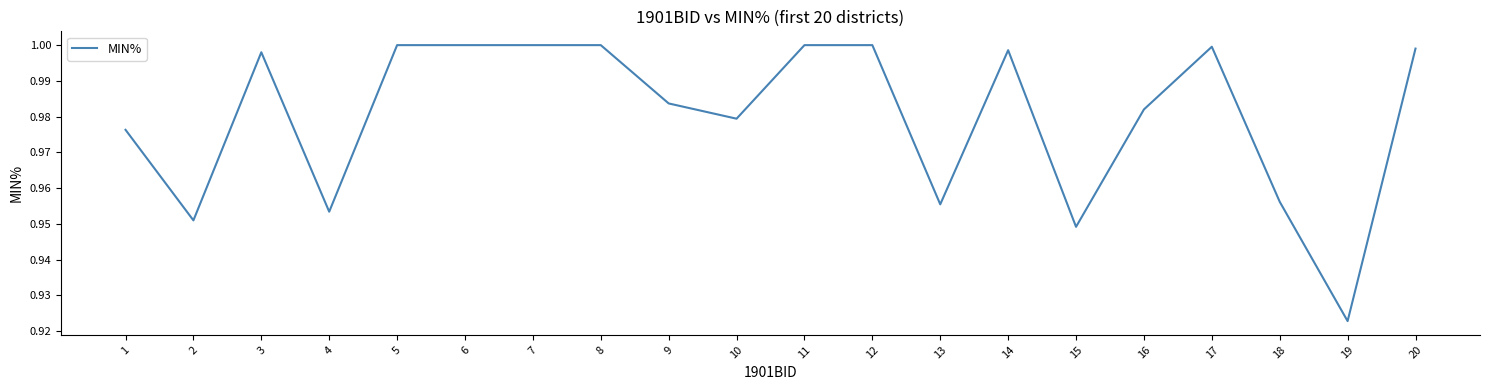

The chart shows a value of 1.0 at 14. True or false?

True